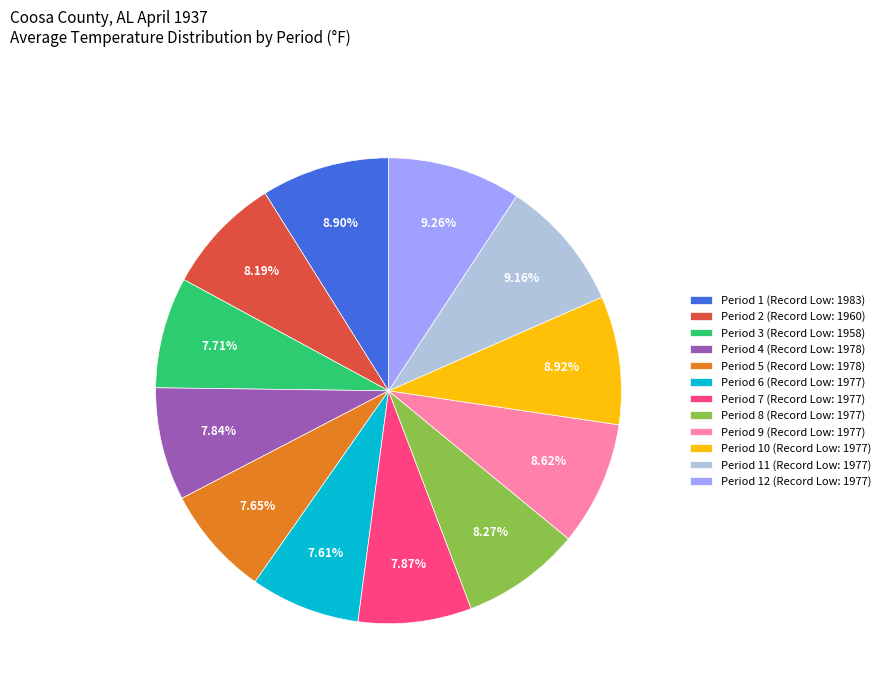

To the nearest percent, what is the average slice percentage?

8%